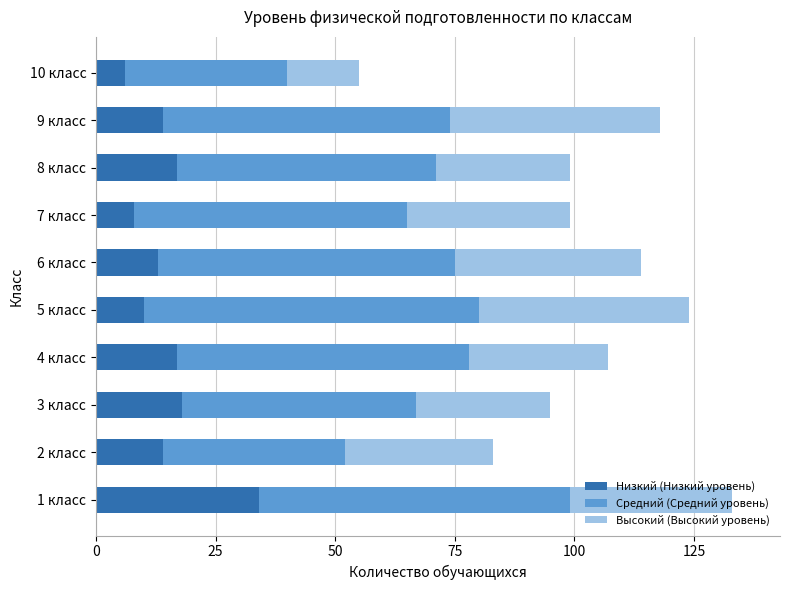

What is the sum of all Низкий (Низкий уровень) values?

151